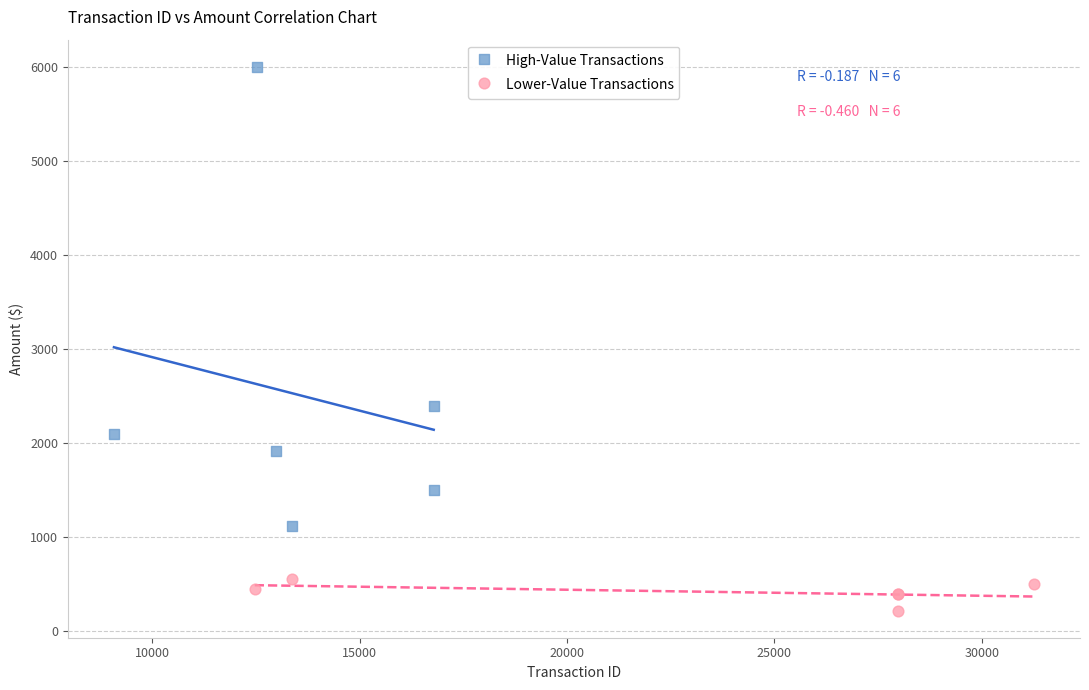

Which series has the widest spread of Y values?

High-Value Transactions